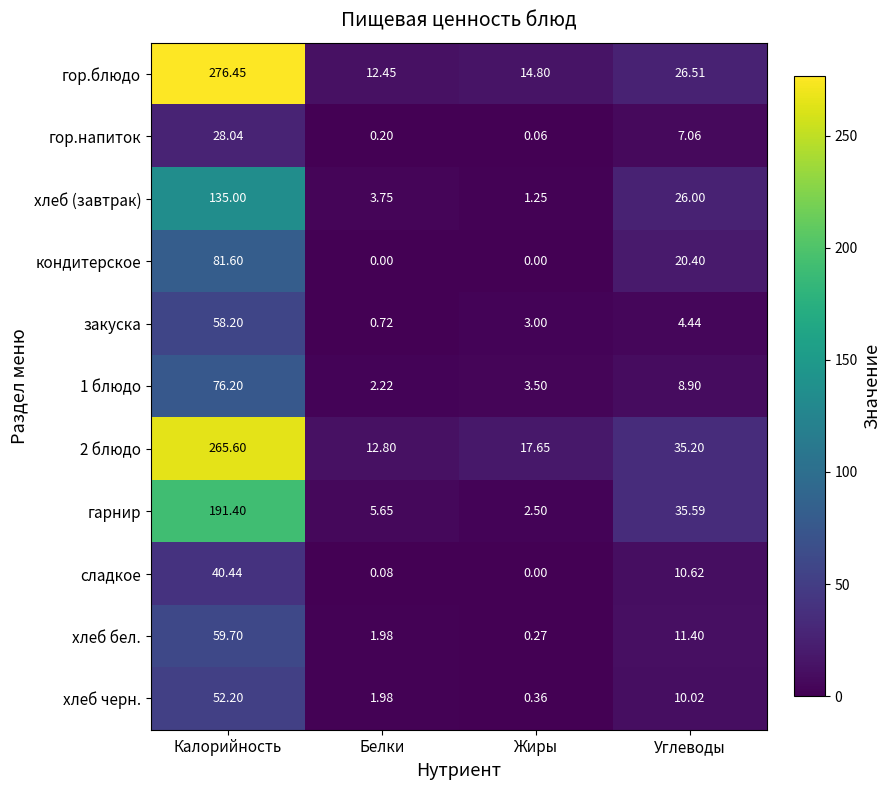

Which category has the lowest value in the хлеб (завтрак) series?

Жиры